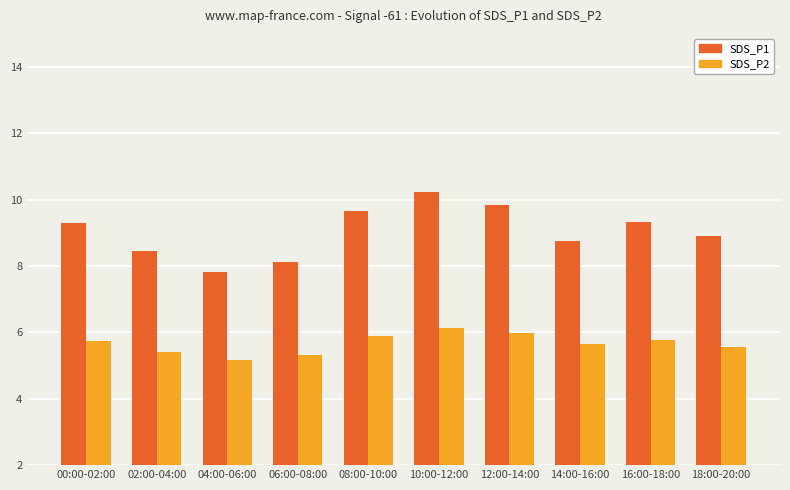

Which category has the lowest value across all series?

04:00-06:00